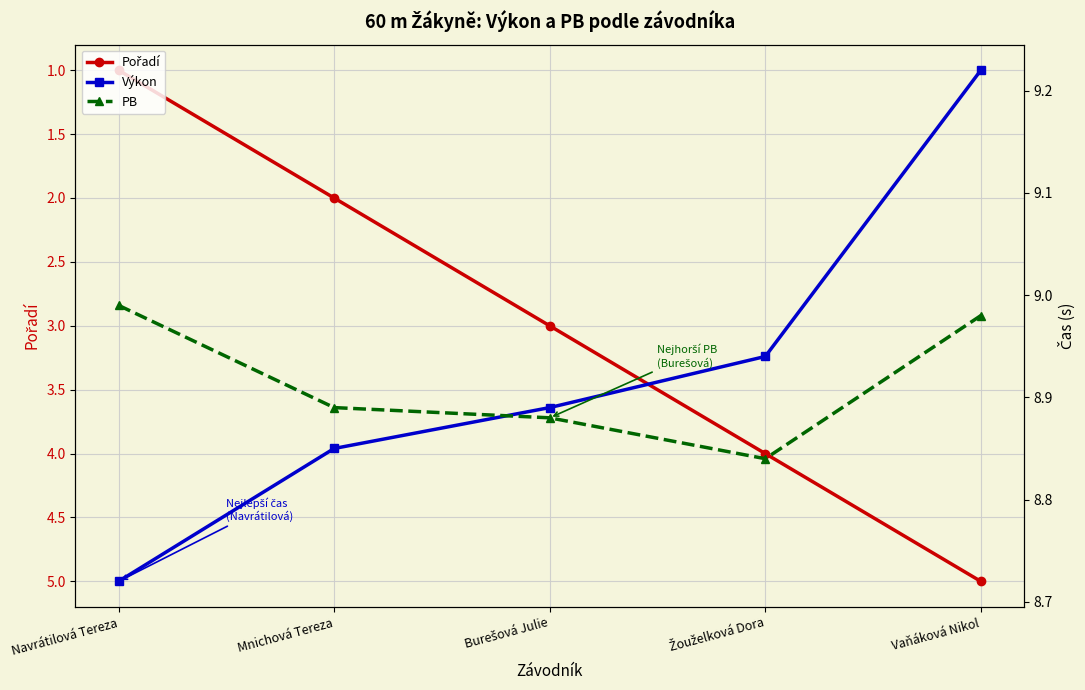

True or false: Pořadí and PB intersect in this chart.

False